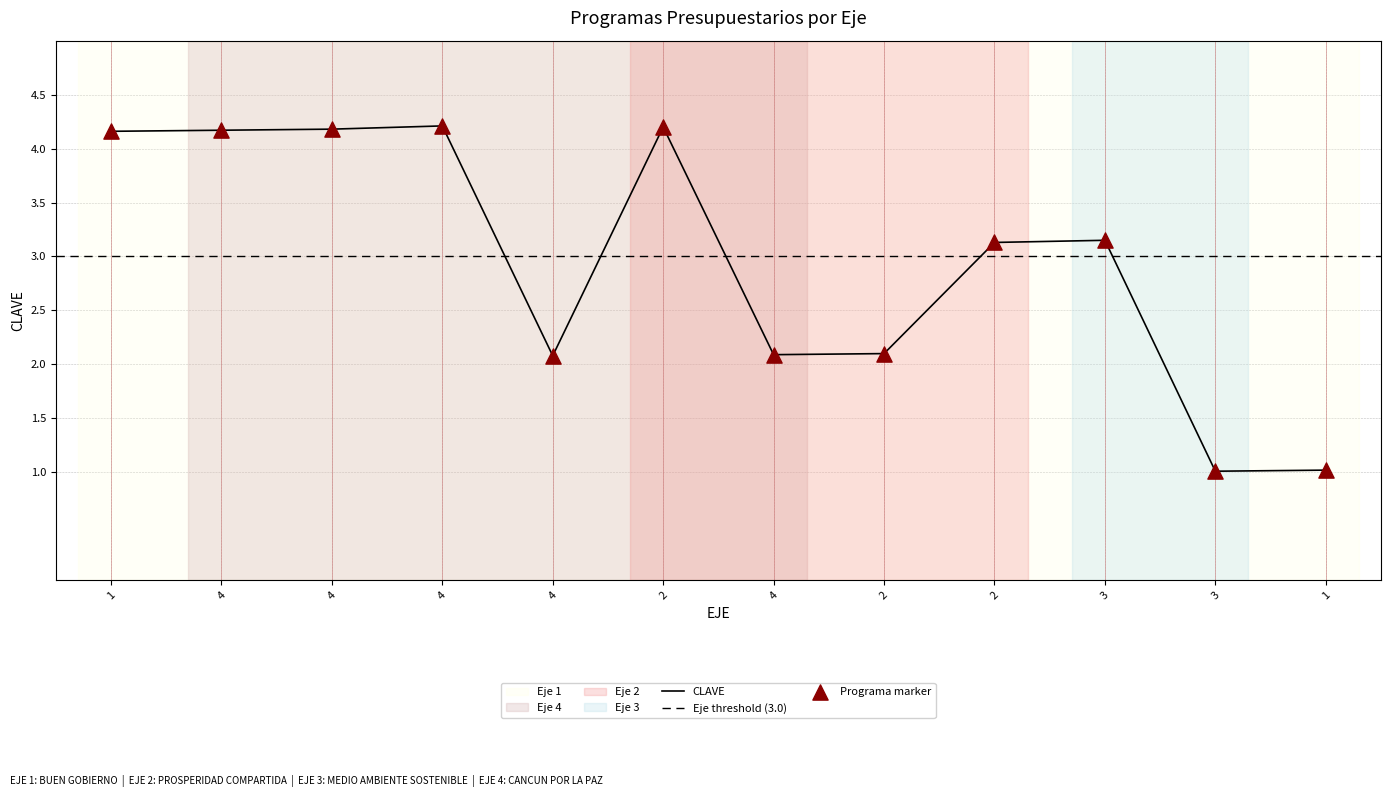

What is the ratio of the value at 4 to the value at 1?

4.1